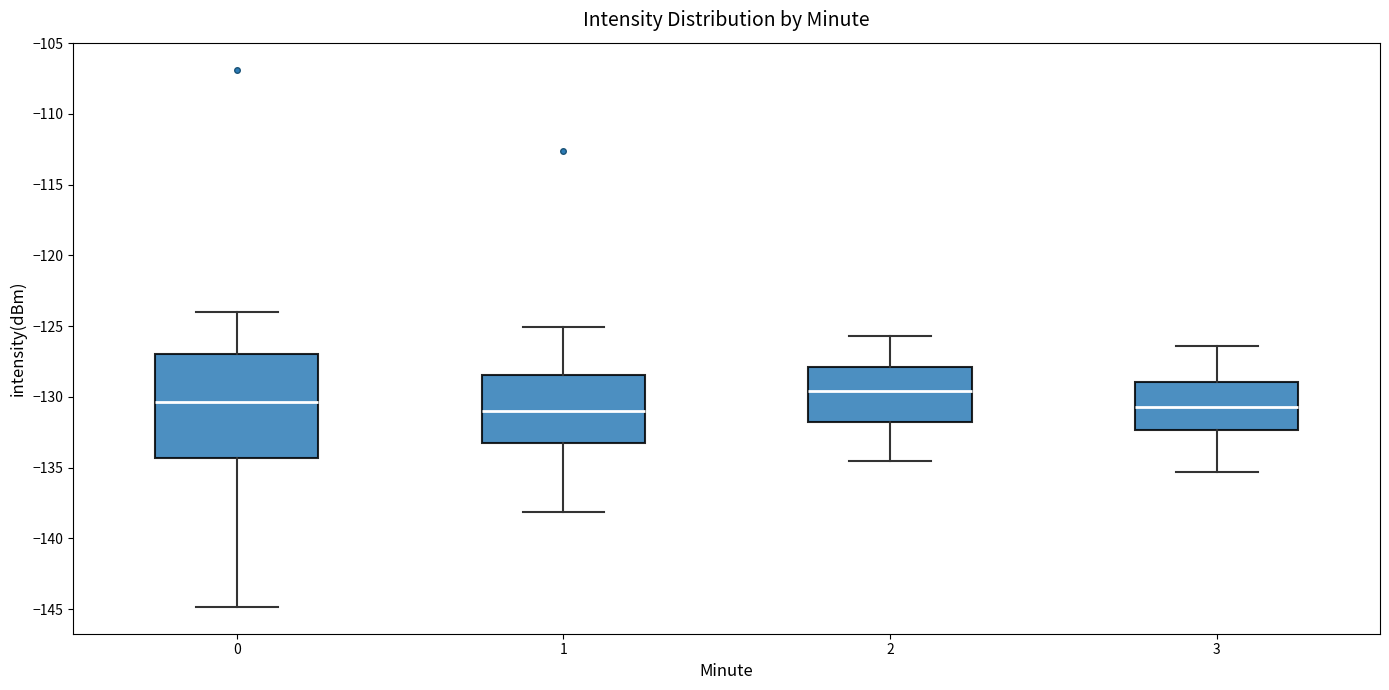

Where does the lower whisker of the box at x = 2 end on the y-axis? The values are not printed on the chart, so give them approximately, as read against the axis.

-134.5